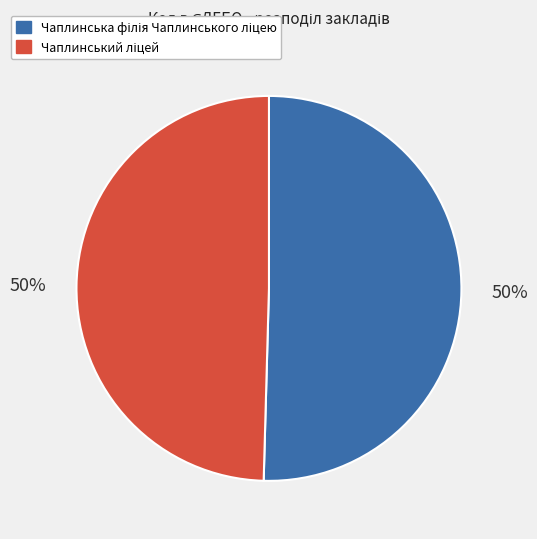

To the nearest percent, what is the average slice percentage?

50%